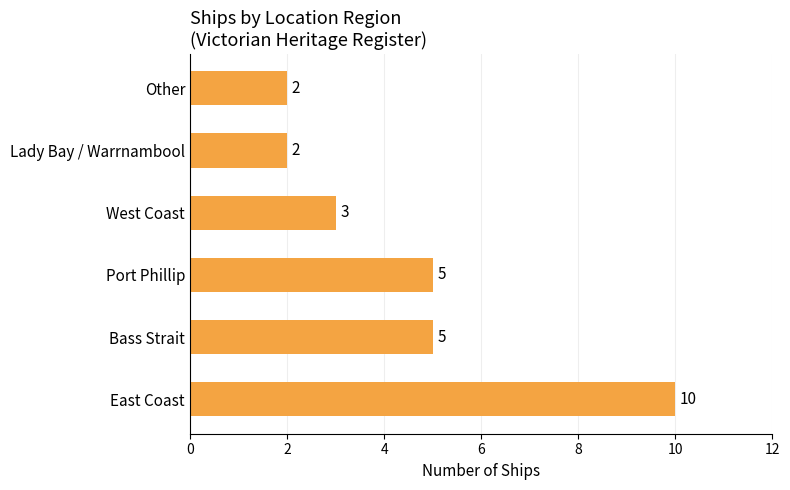

What is the sum of the values at Other and Bass Strait?

7